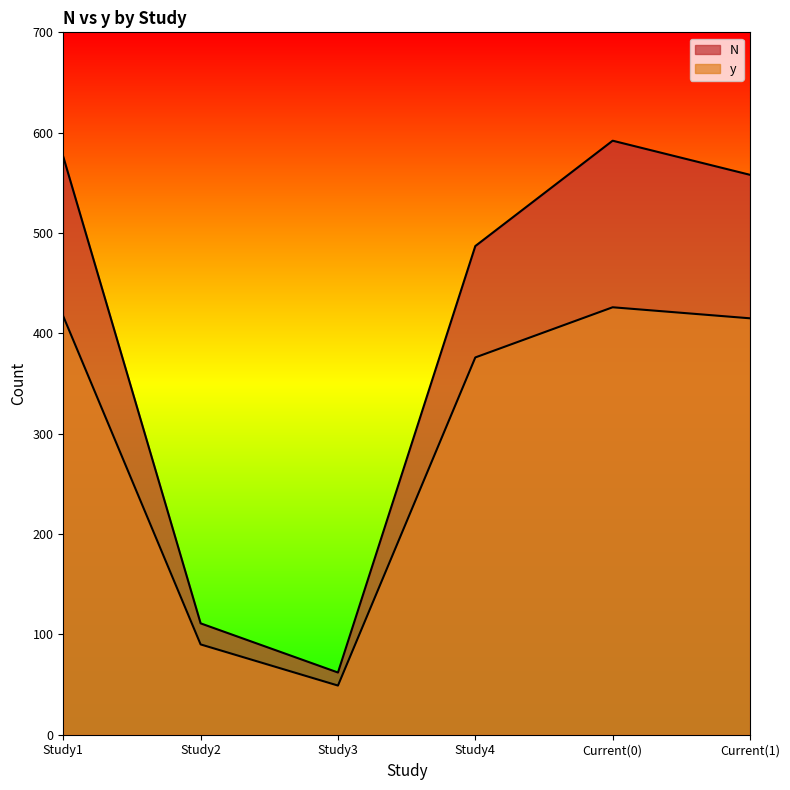

How many values in the y series are below 415?

3